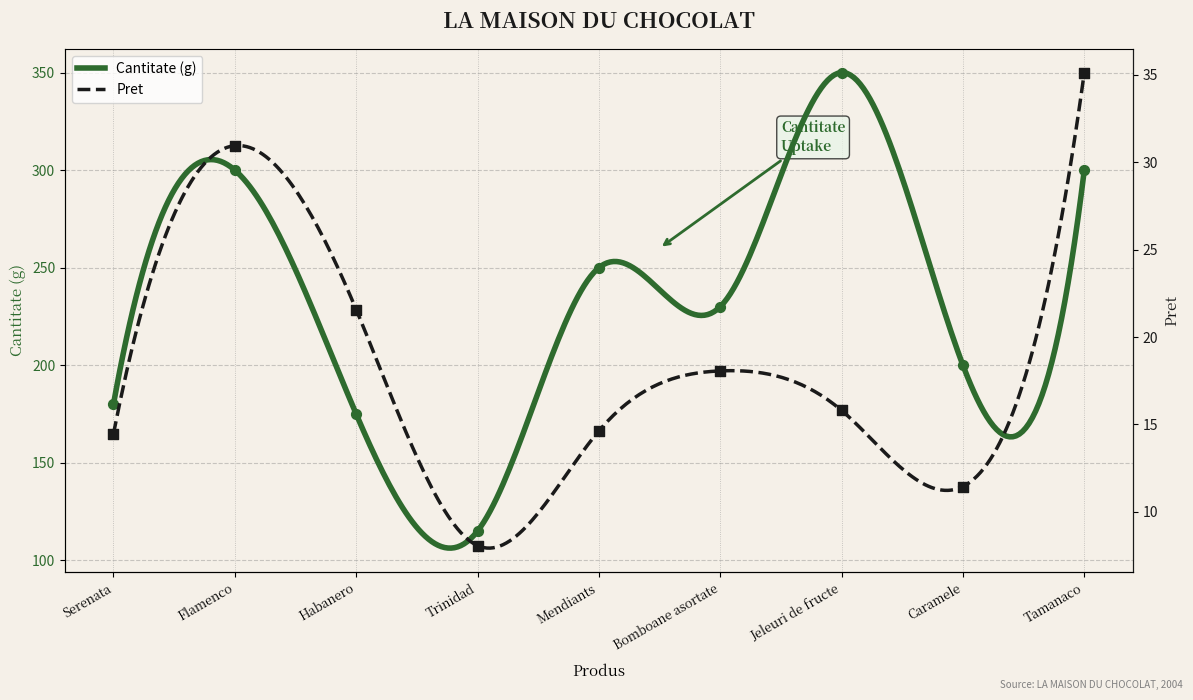

Which series has the largest Y range (max minus min)?

Cantitate (g)